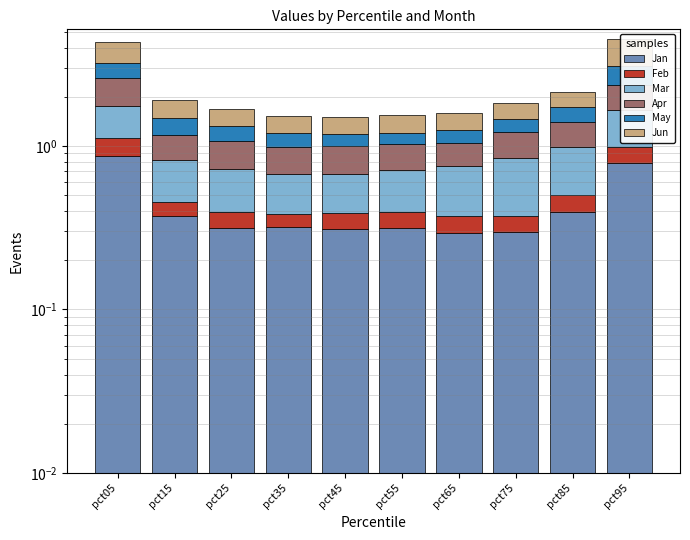

Is the value of Jun at pct35 greater than the value of May at pct75?

Yes